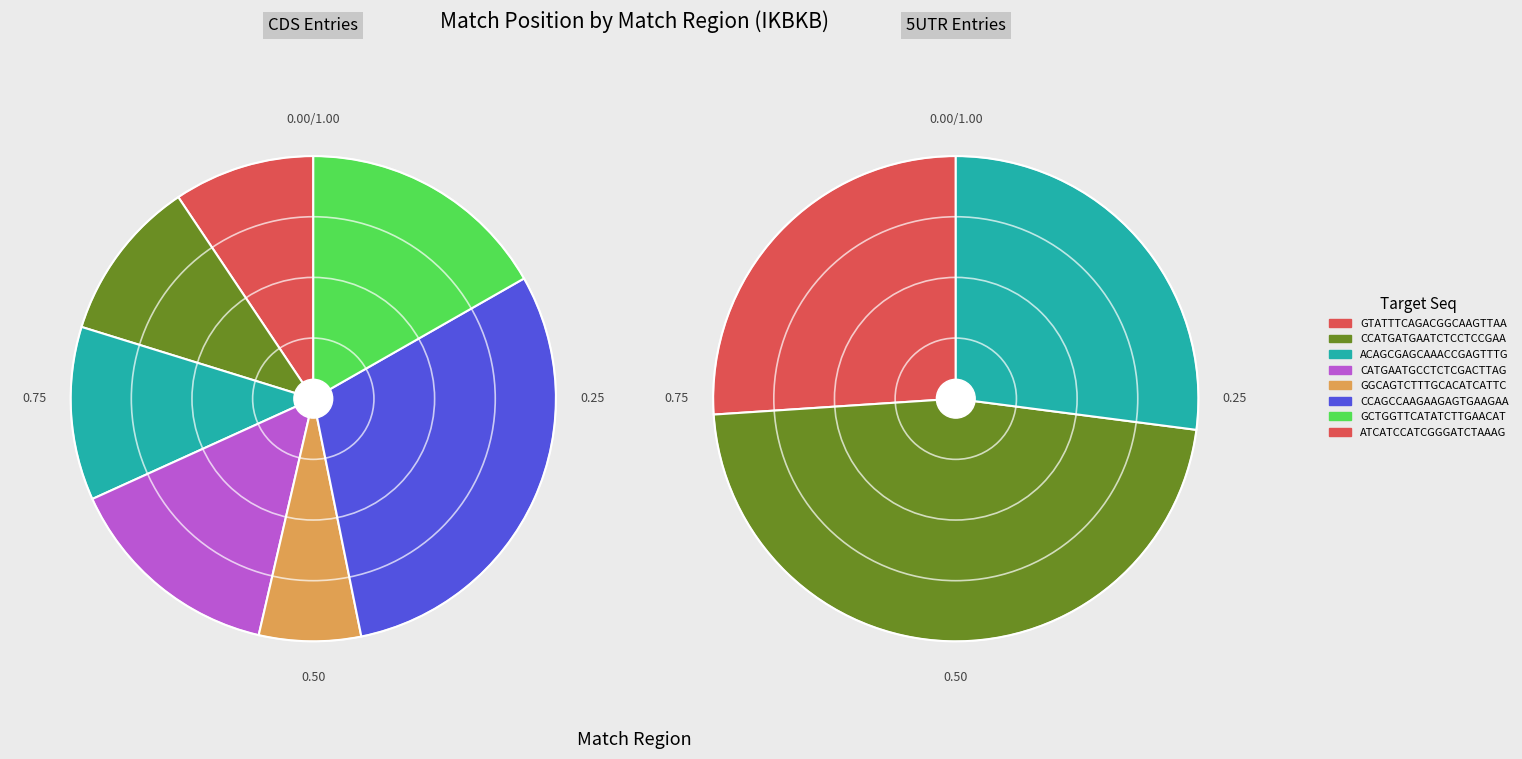

Which has a higher value, CCAGCCAAGAAGAGTGAAGAA or GCTGGTTCATATCTTGAACAT?

CCAGCCAAGAAGAGTGAAGAA